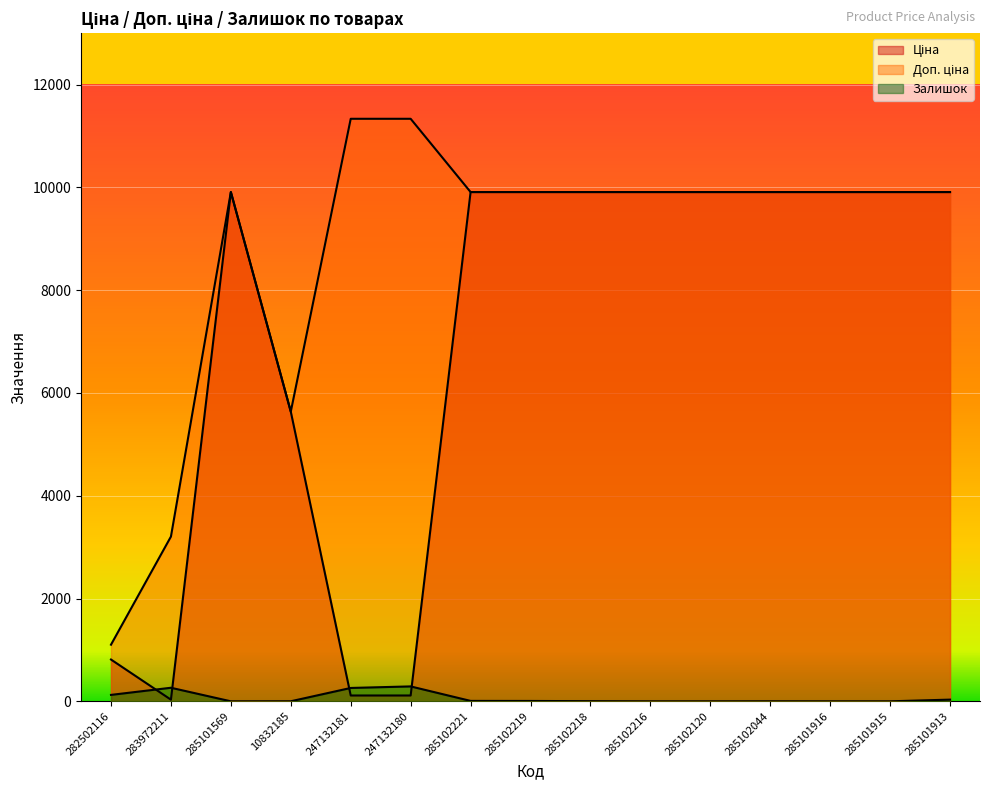

List the series in order of their overall mean, highest first.

Доп. ціна, Ціна, Залишок